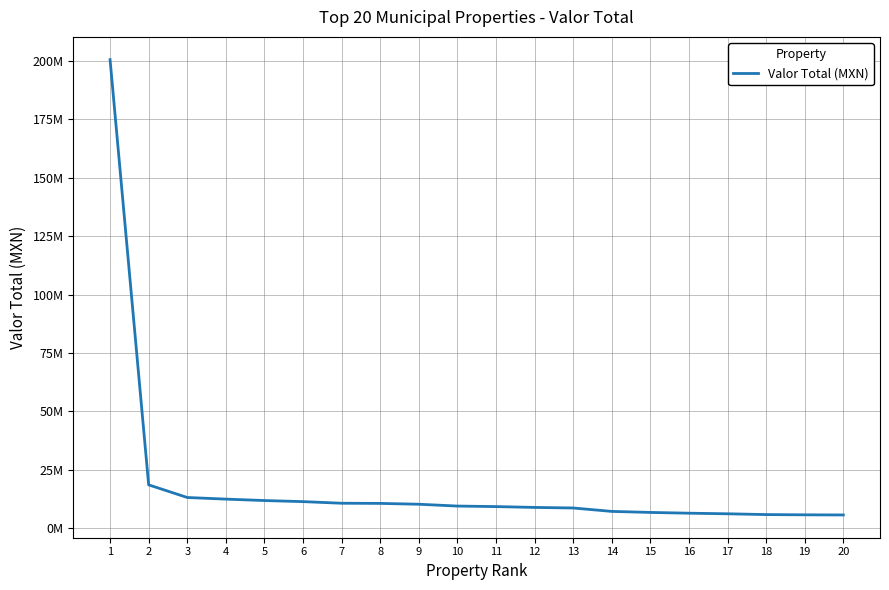

Is this an area chart (filled region under the line)?

No